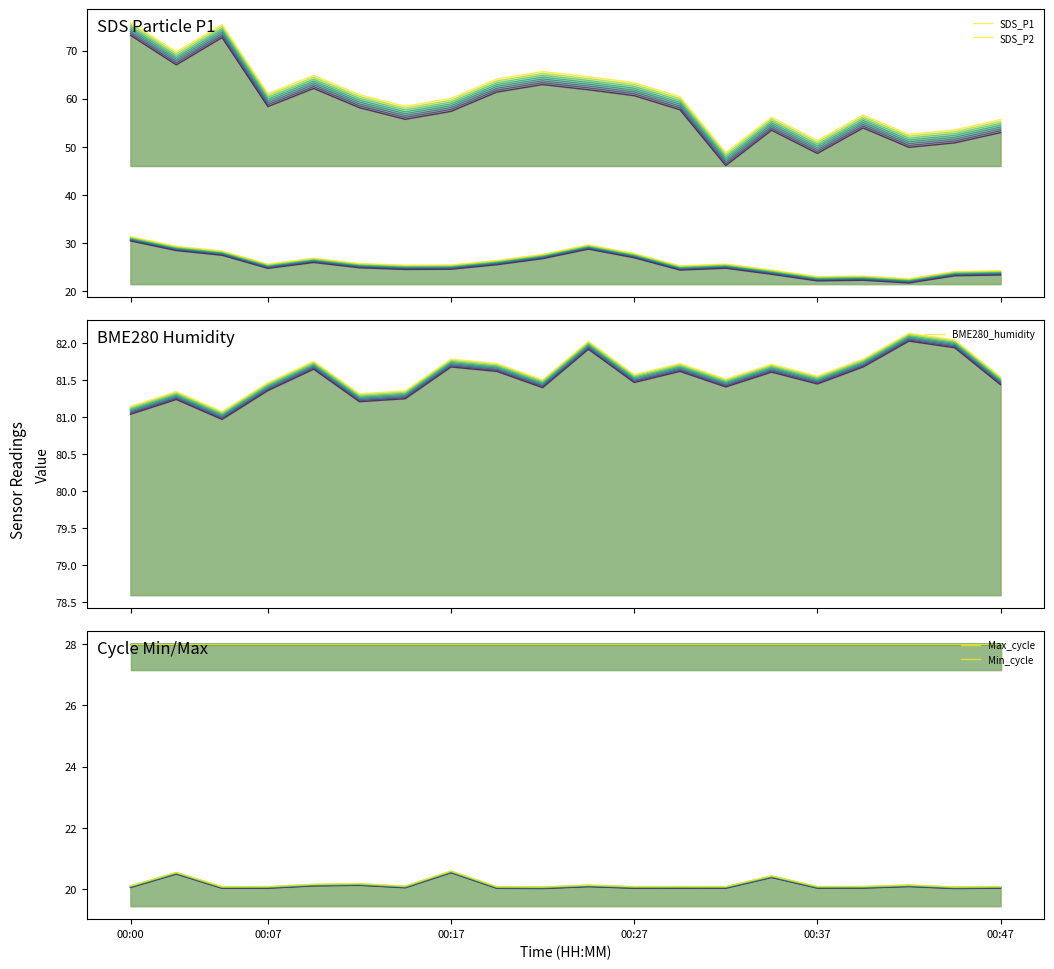

Which category has the lowest value in the SDS_P2 series?

17